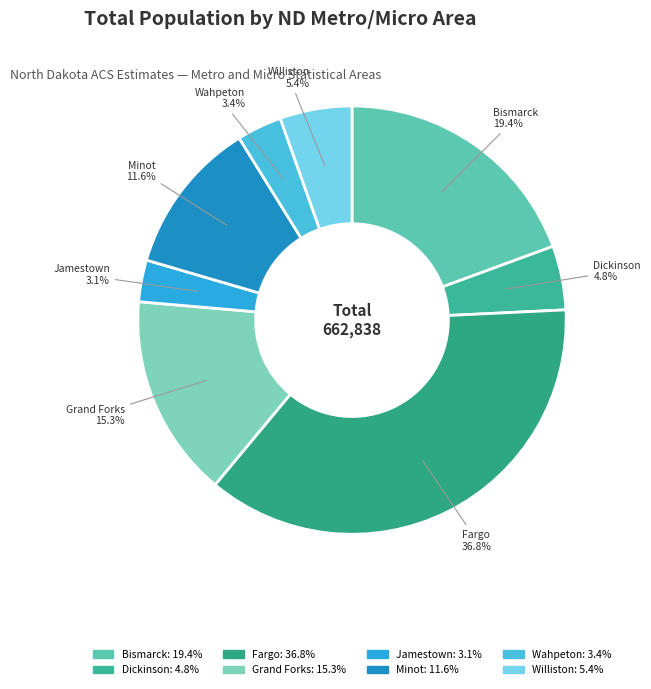

Is there a majority slice in this chart?

No